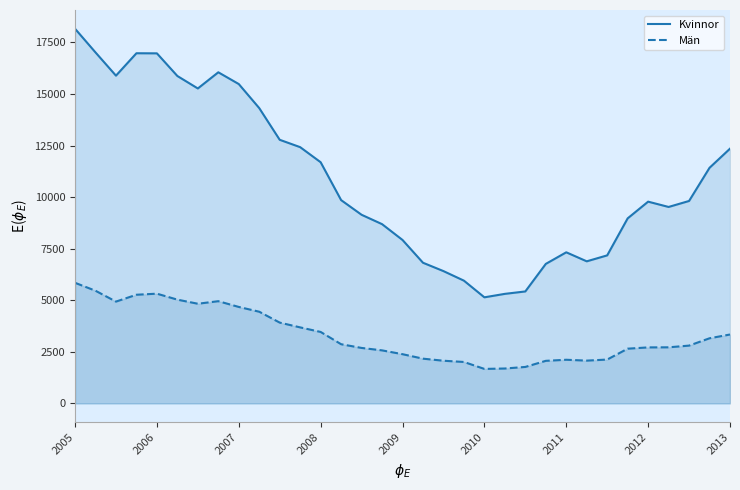

At 2009, list the series in order from largest to smallest.

Kvinnor, Män